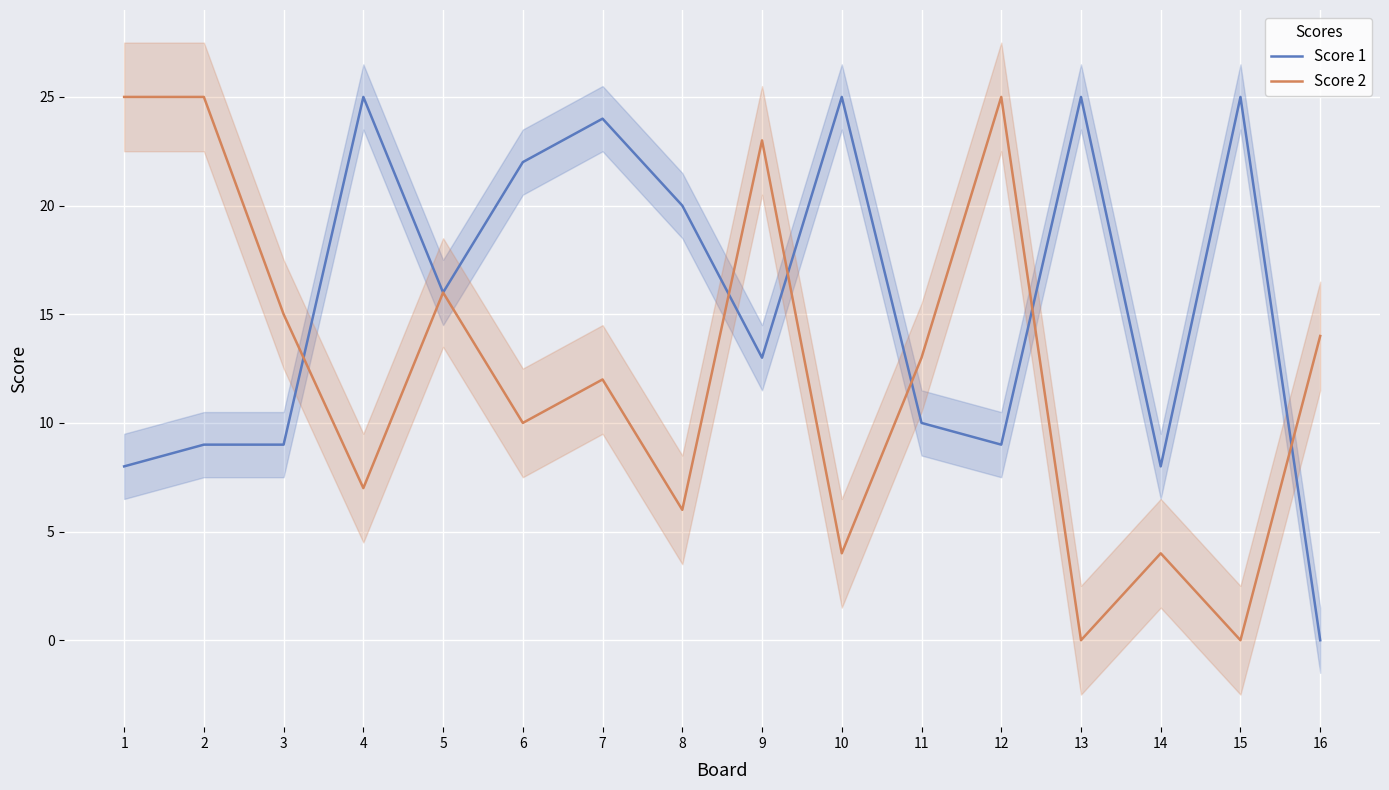

Reading right to left, list all the values displayed in this chart.

Score 1: 0	25	8	25	9	10	25	13	20	24	22	16	25	9	9	8
Score 2: 14	0	4	0	25	13	4	23	6	12	10	16	7	15	25	25